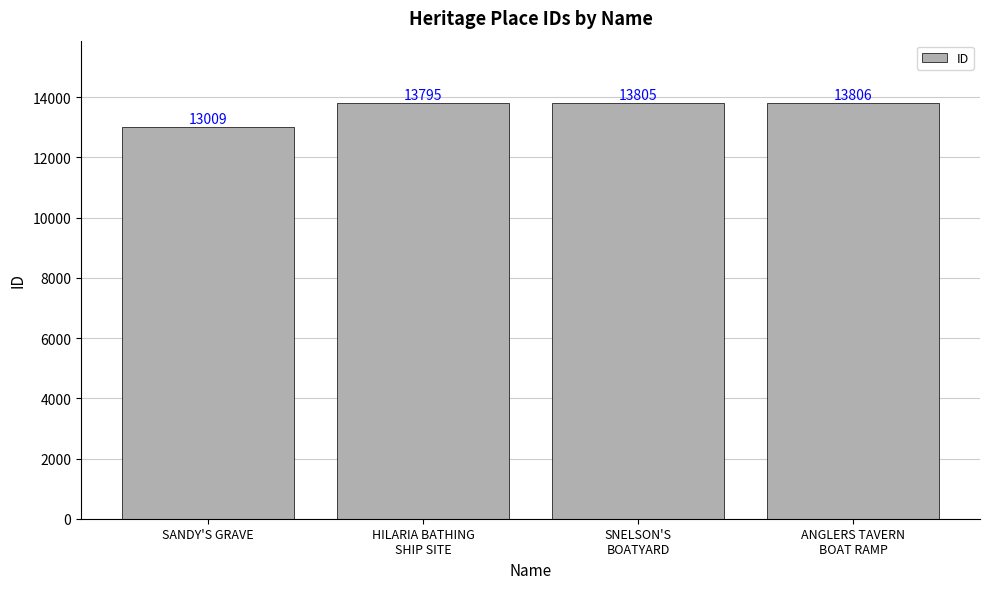

Approximately how many times larger is the value at SANDY'S GRAVE compared to ANGLERS TAVERN
BOAT RAMP?

0.9